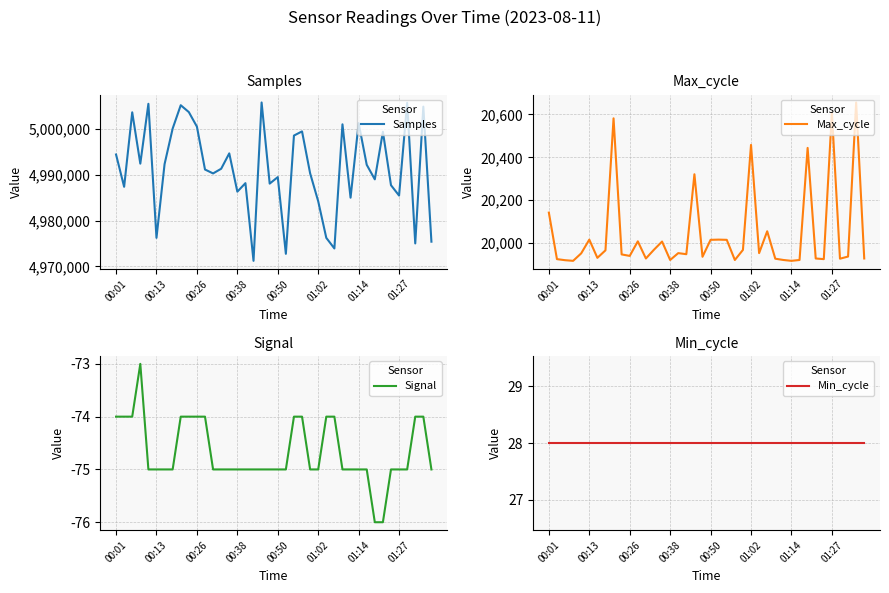

Is it true that Max_cycle equals 20609 at 01:27?

True